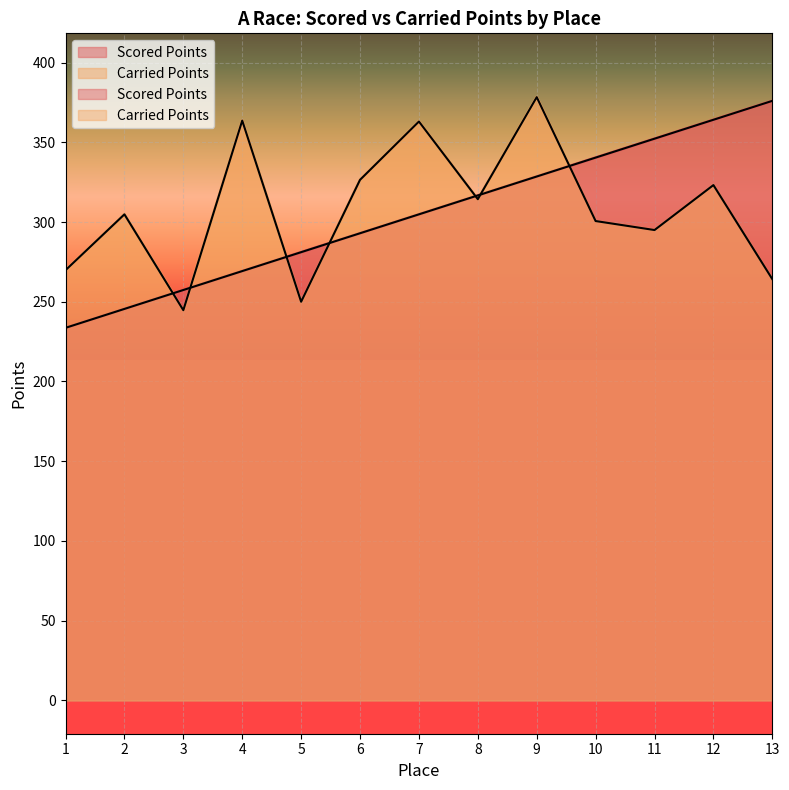

What is the highest value of the Carried Points series?

378.3